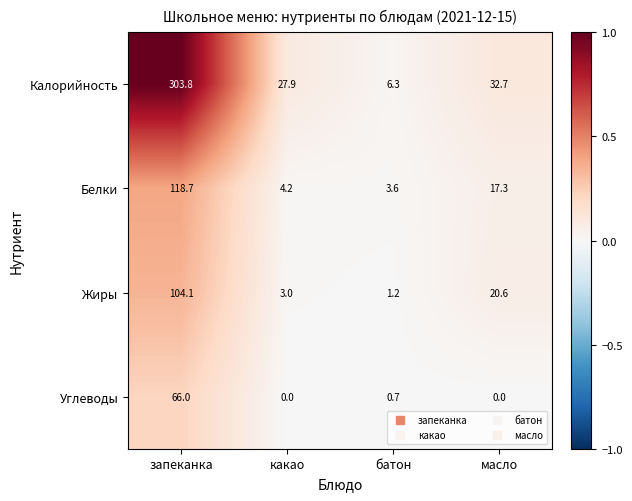

The value of Углеводы at какао is 41.6. True or false?

False